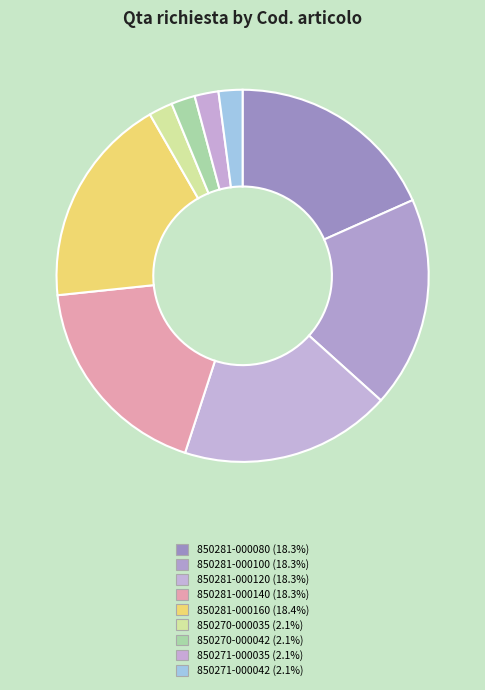

To the nearest percent, what percentage of the pie is 850281-000100?

18%